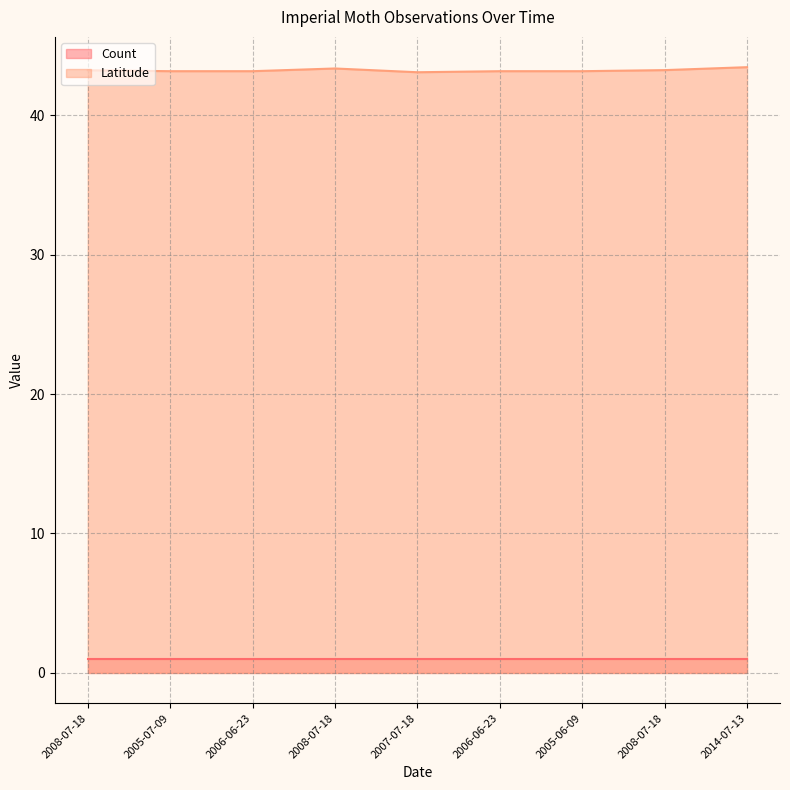

At which category does the chart reach its peak across all series?

2014-07-13